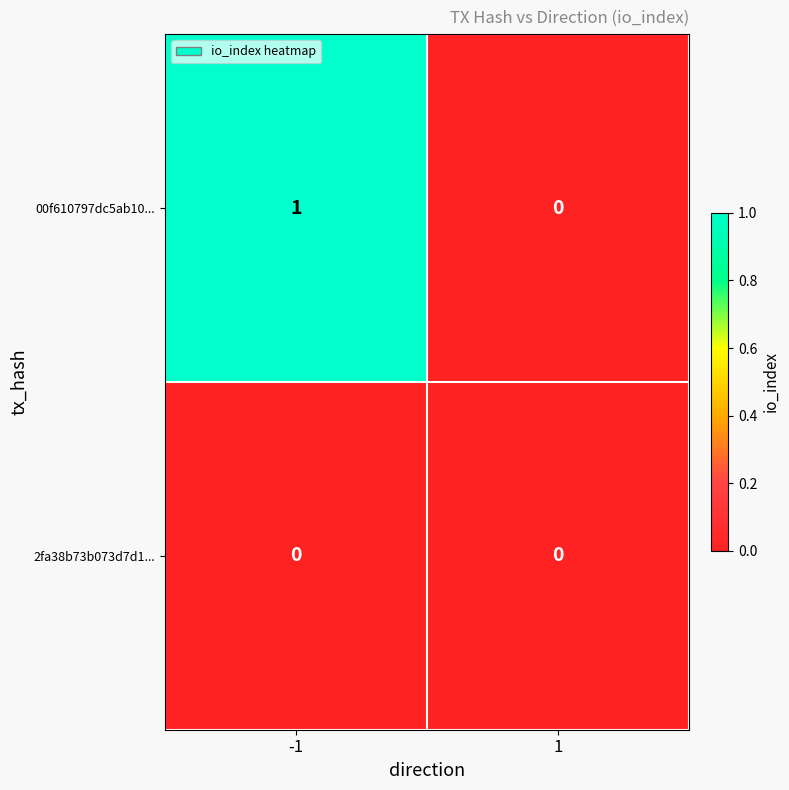

Rank the series by their maximum value, from lowest to highest.

2fa38b73b073d7d1..., 00f610797dc5ab10...